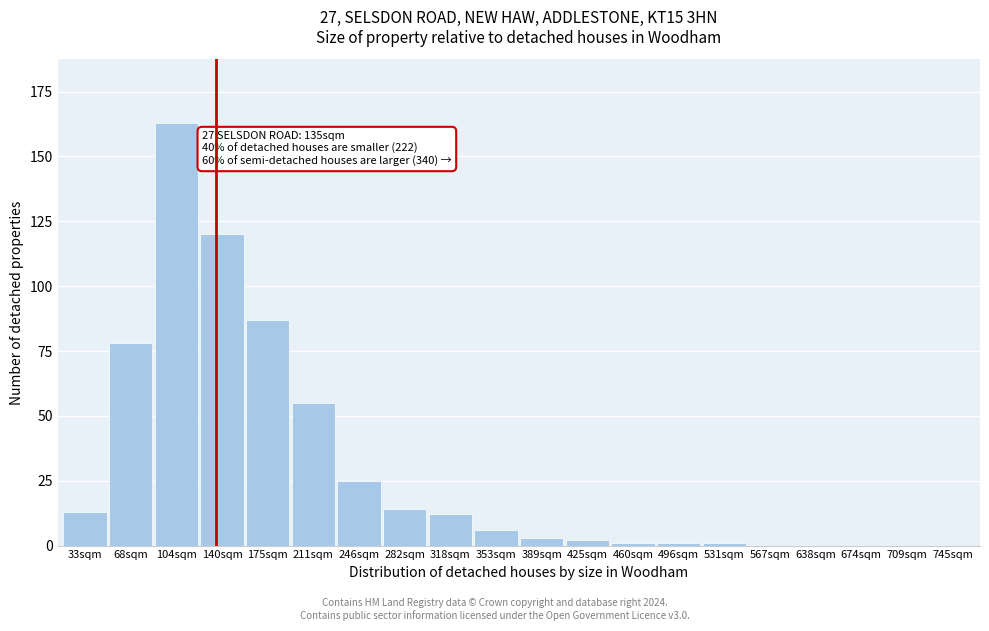

Reading right to left, what are all the values shown in this chart?

745sqm=0	709sqm=0	674sqm=0	638sqm=0	567sqm=0	531sqm=1	496sqm=1	460sqm=1	425sqm=2	389sqm=3	353sqm=6	318sqm=12	282sqm=14	246sqm=25	211sqm=55	175sqm=87	140sqm=120	104sqm=163	68sqm=78	33sqm=13